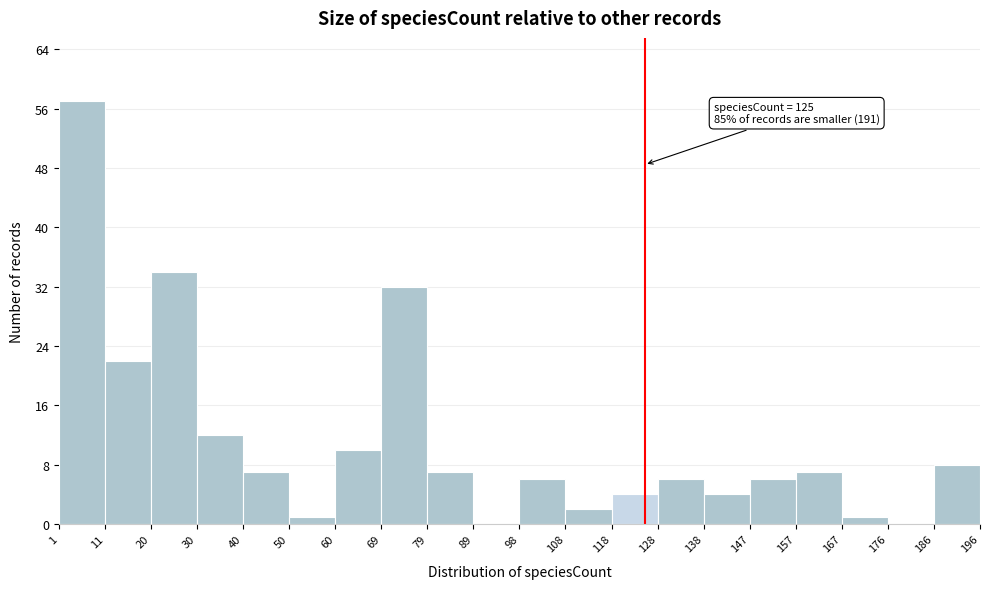

Over which range of the x-axis is the bar tallest?

1 to 11